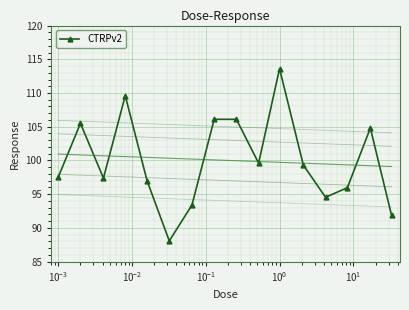

True or false: CTRPv2 has more than 1 points higher than both neighbors.

True